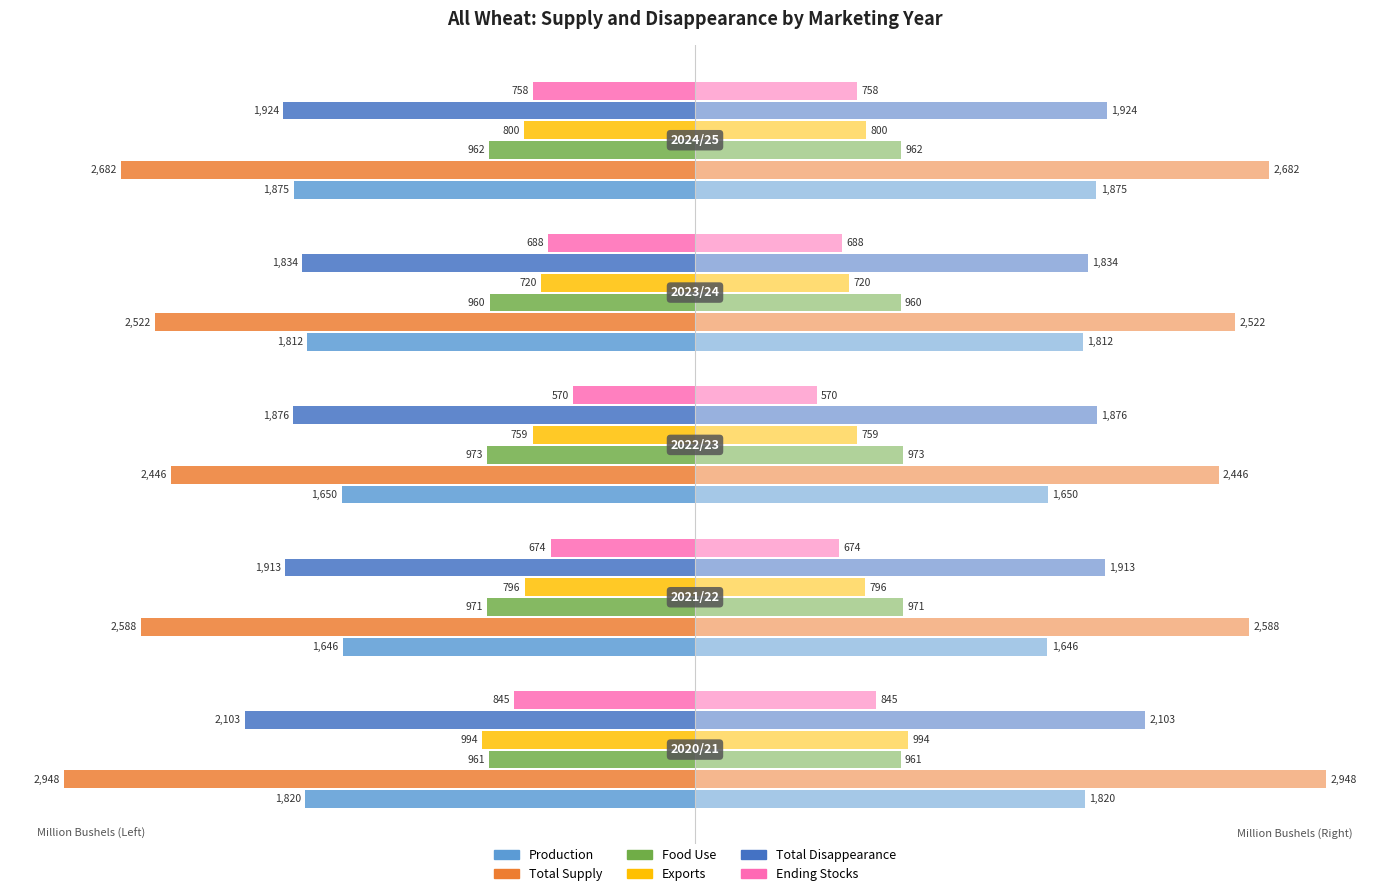

What is the difference between the highest and lowest values at −2000?

1876.4